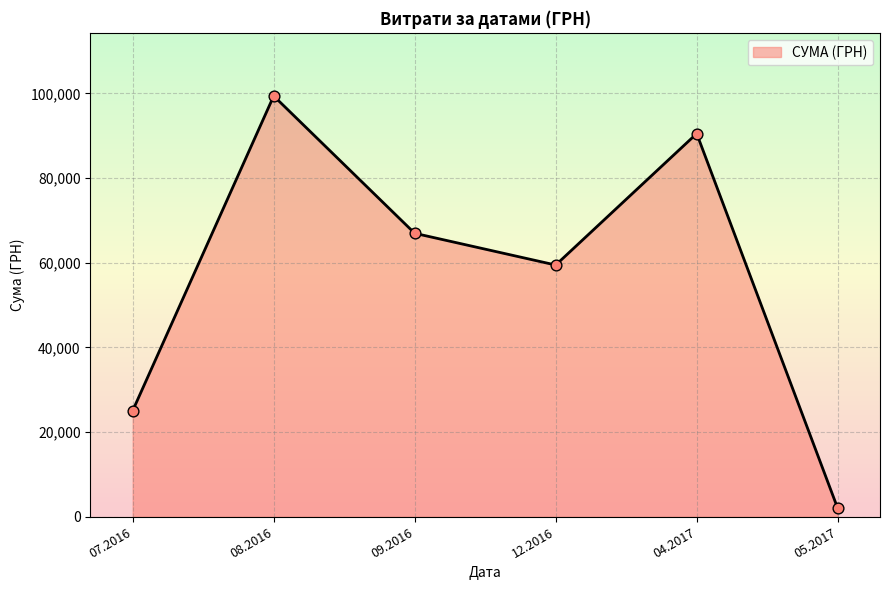

What is the ratio of the value at 07.2016 to the value at 04.2017?

0.3